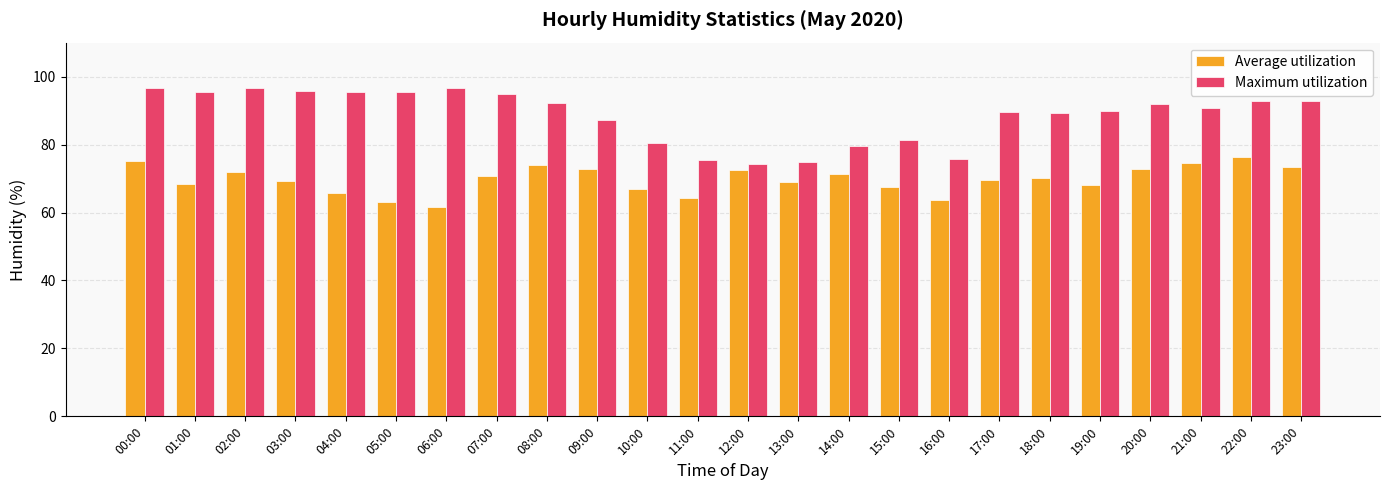

At which category is the sum across all series the highest?

00:00